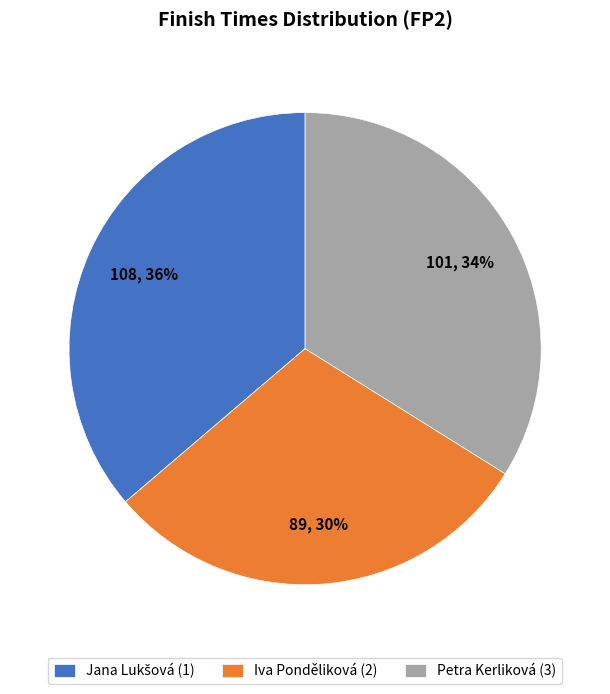

Combined, do Petra Kerliková (3) and Iva Ponděliková (2) account for over 50%?

Yes